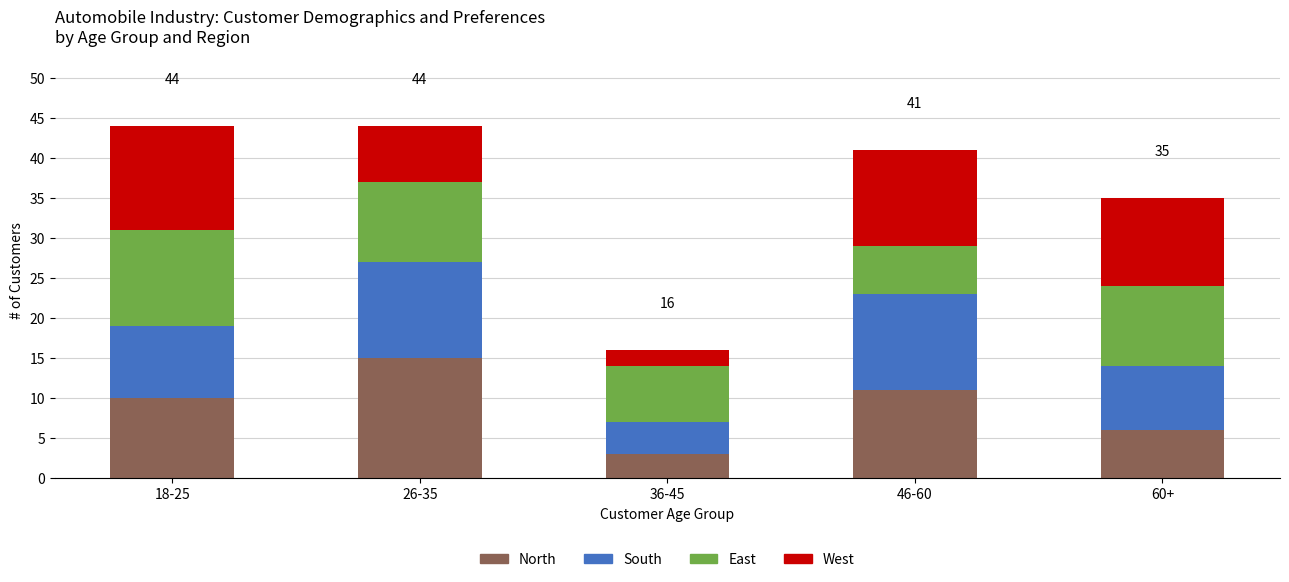

True or false: North has a value of 18 at 46-60.

False